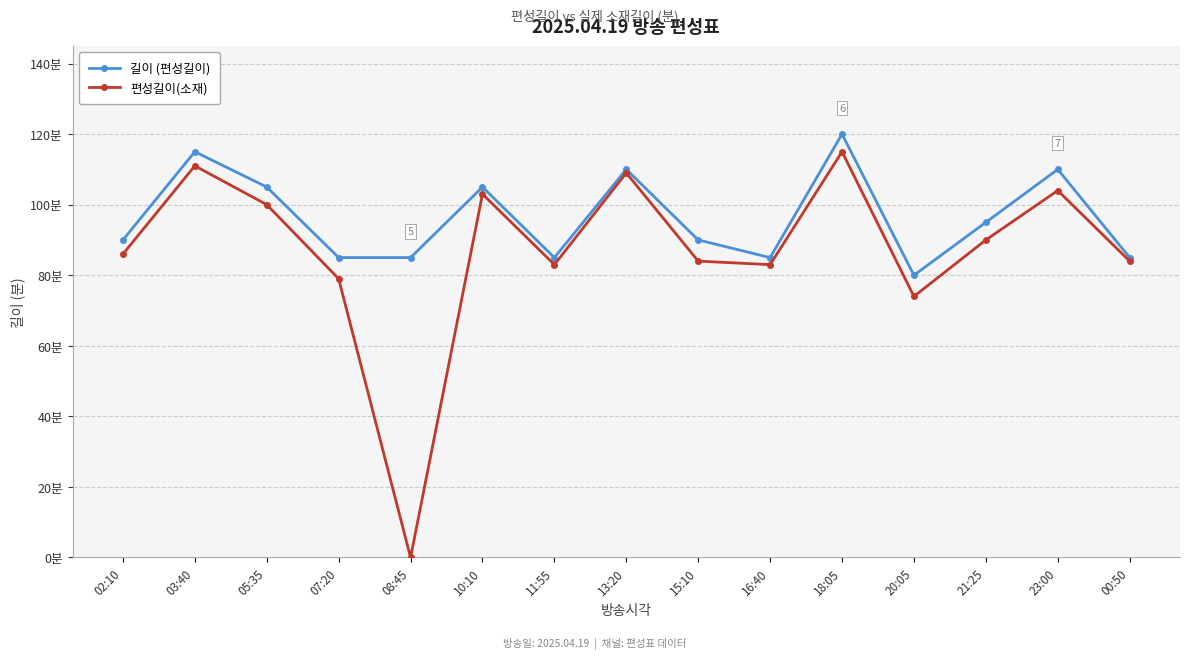

What is the difference between the 편성길이(소재) values at 08:45 and 18:05?

115